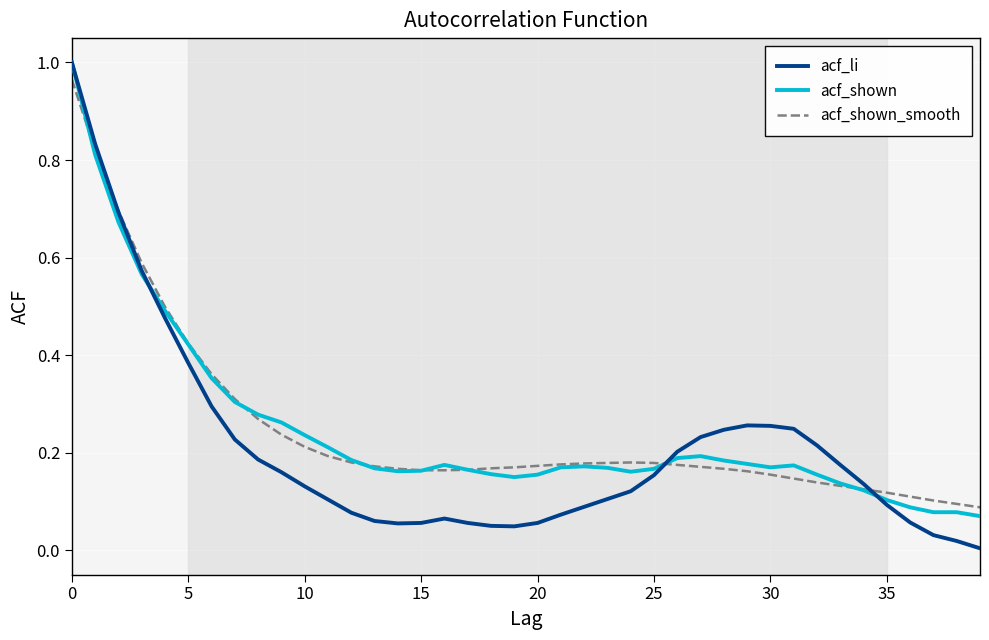

What are all the series names shown in the legend?

acf_li, acf_shown, acf_shown_smooth